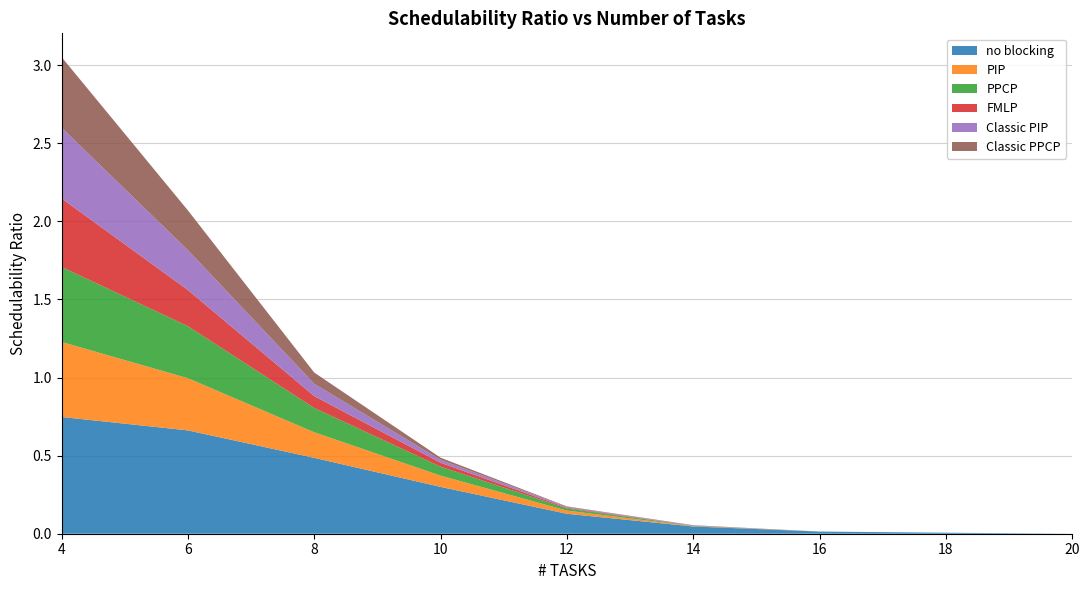

Reading left to right, extract all data points from this chart.

no blocking: 0.7	0.7	0.5	0.3	0.1	0.0	0.0	0.0	0.0
PIP: 0.5	0.3	0.2	0.1	0.0	0.0	0.0	0.0	0.0
PPCP: 0.5	0.3	0.2	0.1	0.0	0.0	0.0	0.0	0.0
FMLP: 0.4	0.2	0.1	0.0	0.0	0.0	0.0	0.0	0.0
Classic PIP: 0.5	0.3	0.1	0.0	0.0	0.0	0.0	0.0	0.0
Classic PPCP: 0.5	0.3	0.1	0.0	0.0	0.0	0.0	0.0	0.0